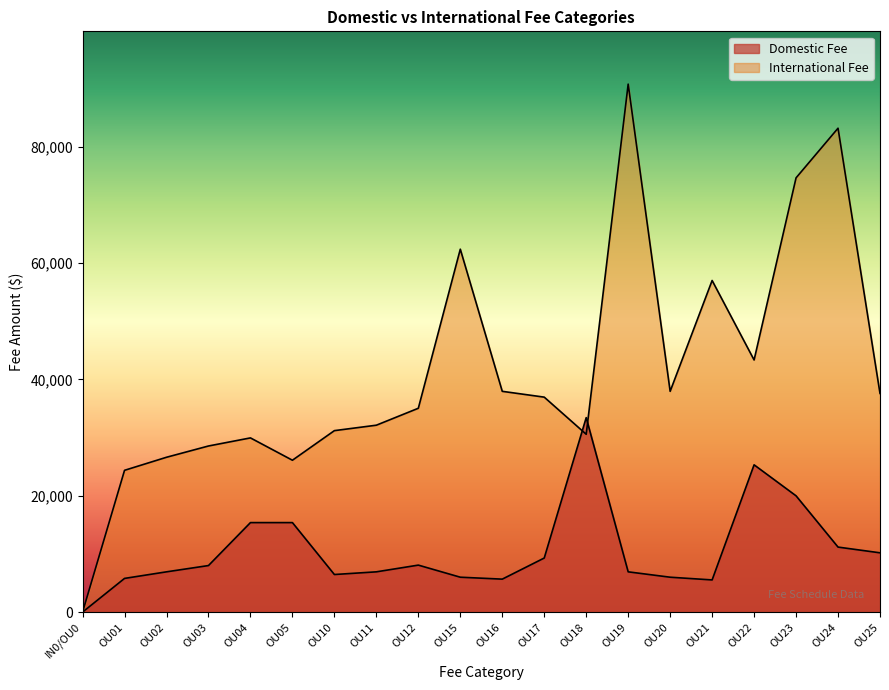

How many categories are shown in the chart?

20